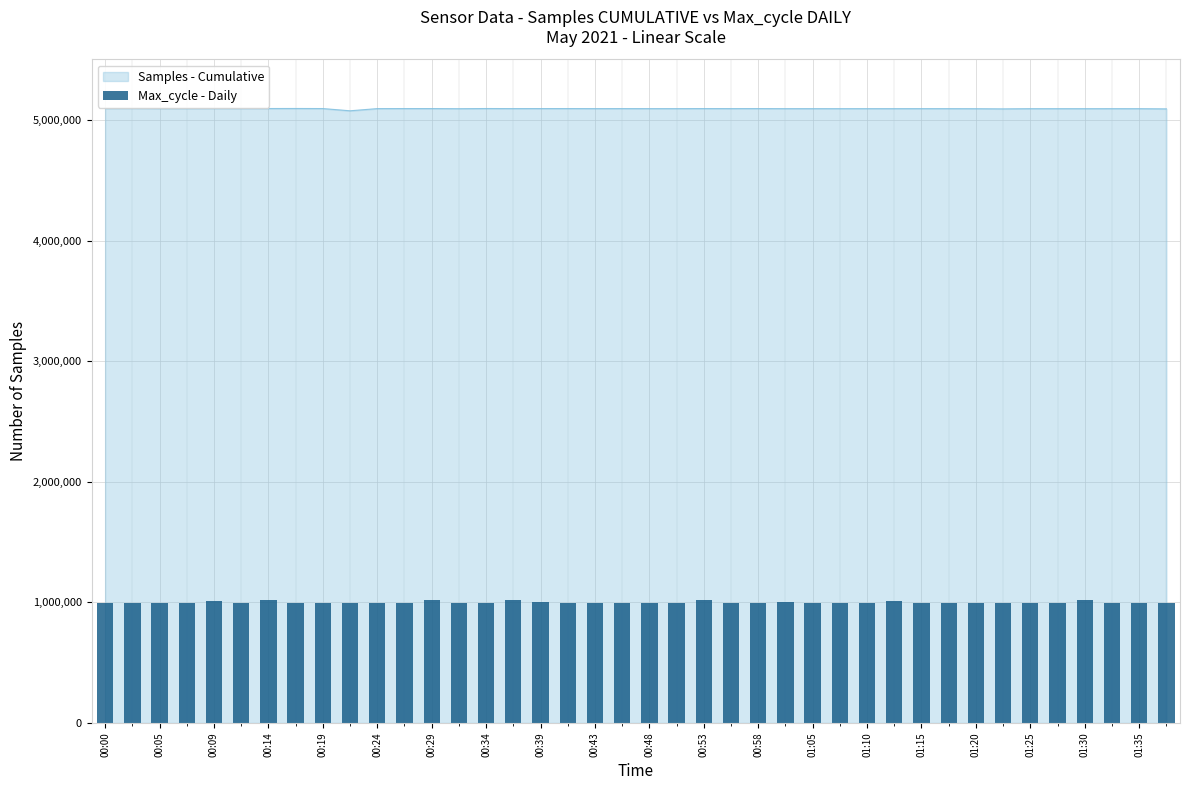

What is the minimum value for Samples - Cumulative?

5076162